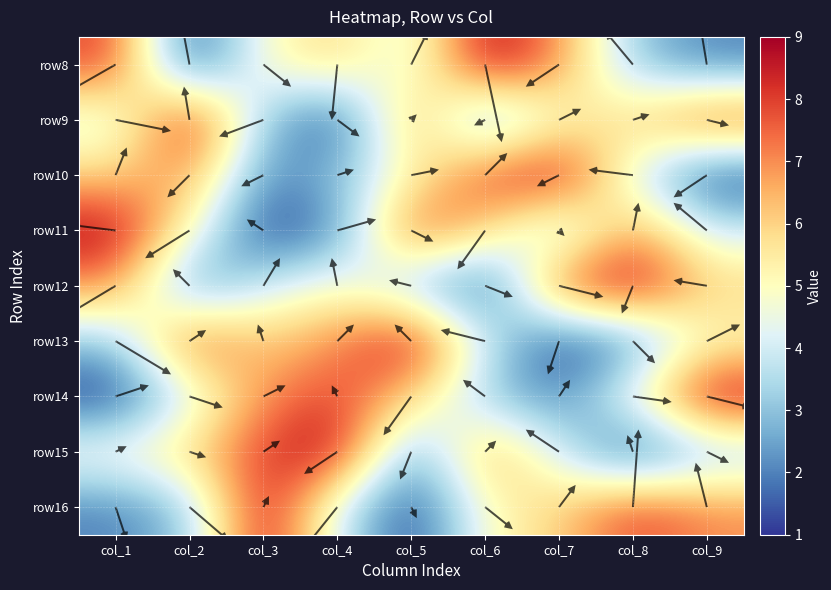

At col_1, list the series in order from largest to smallest.

row11, row8, row12, row10, row15, row9, row13, row16, row14